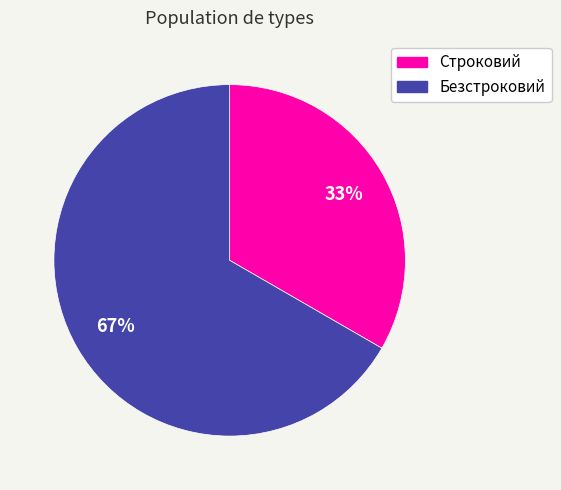

Rank the categories by value from lowest to highest.

Строковий, Безстроковий